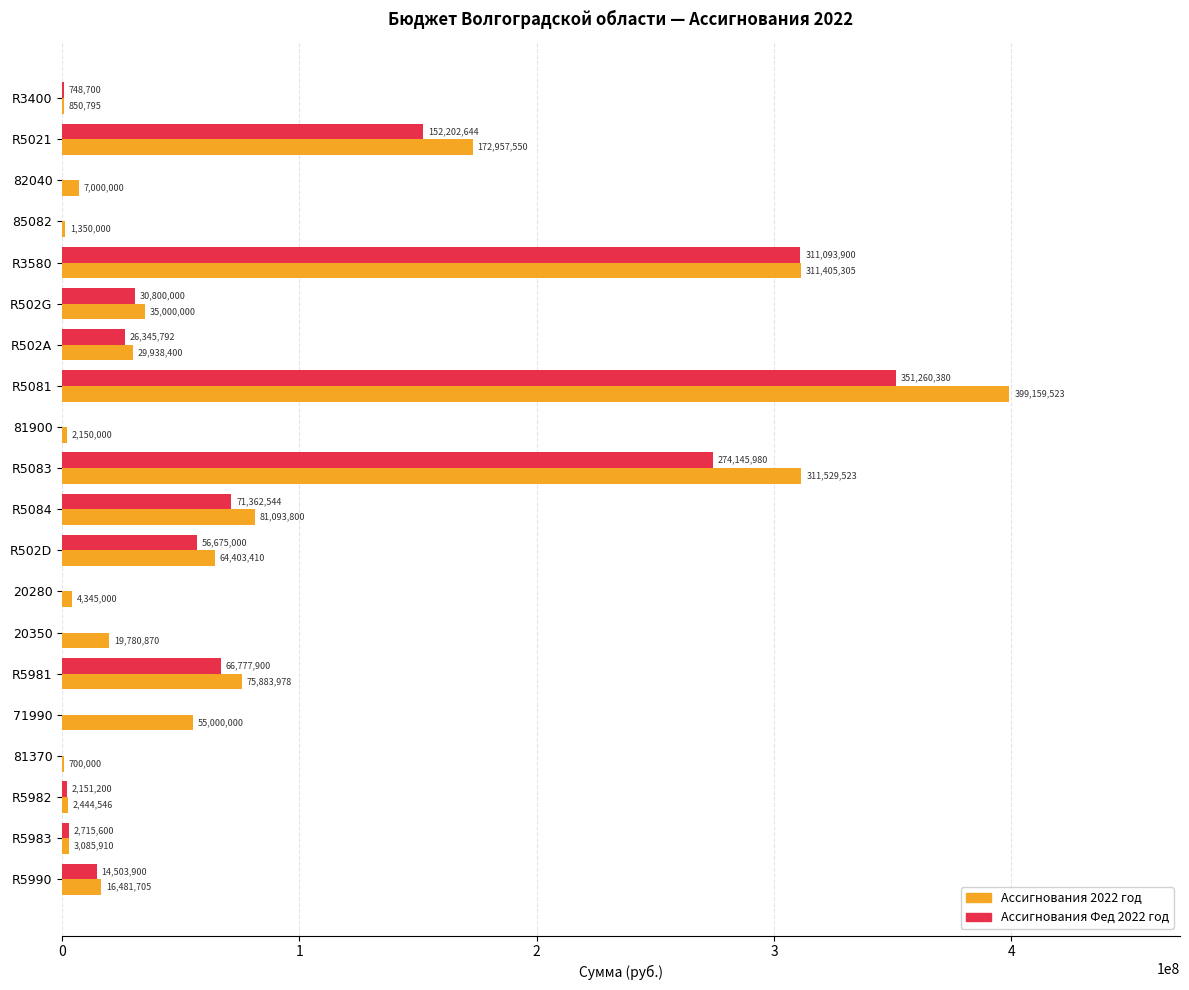

True or false: Ассигнования Фед 2022 год has a value of 2715600 at R5983.

True